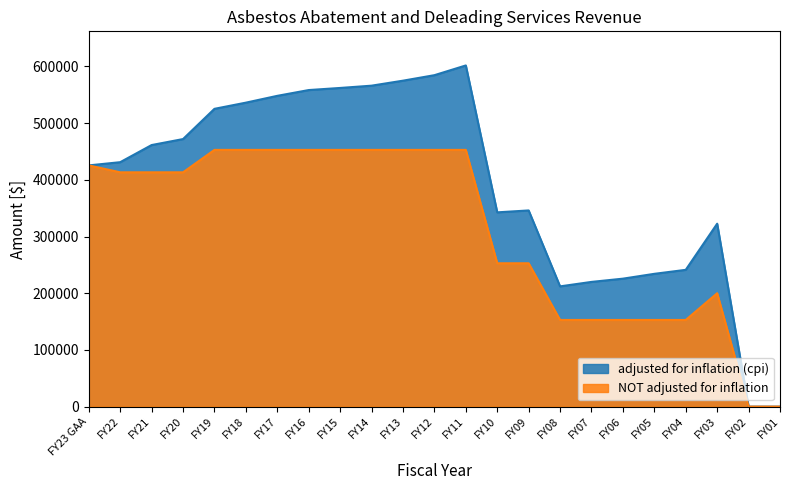

Which label corresponds to the smallest value in the chart?

FY02